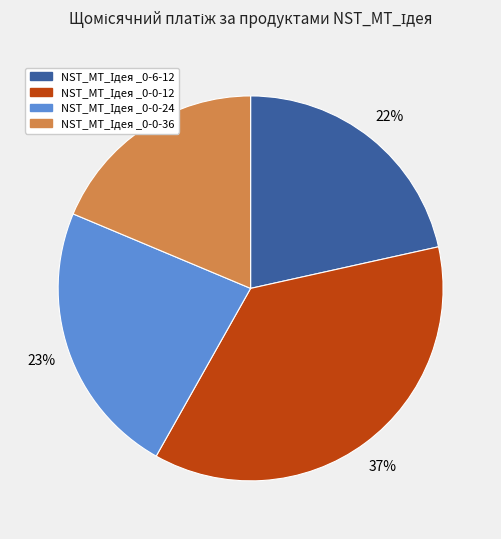

Is there a majority slice in this chart?

No